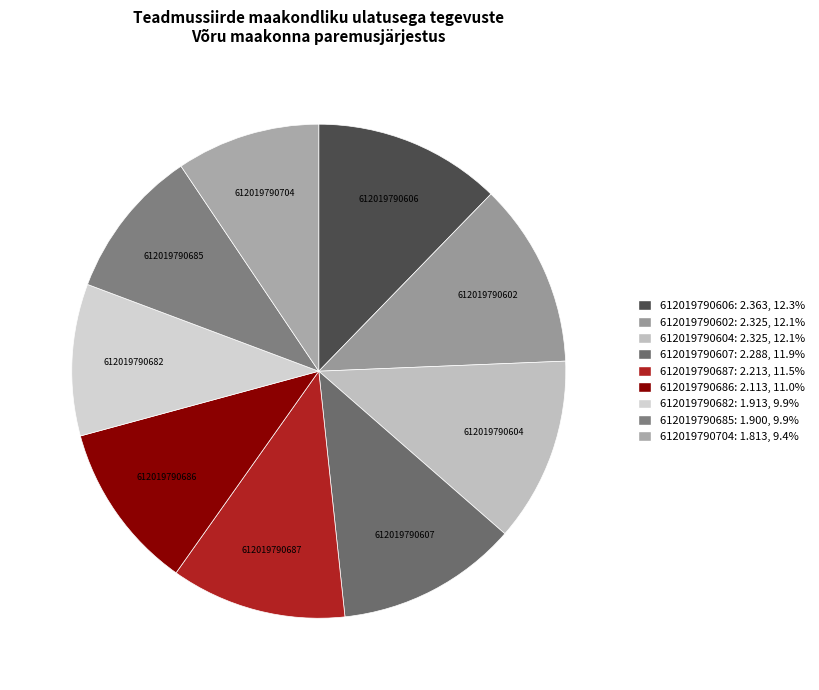

Is 612019790687 the majority of the pie?

No